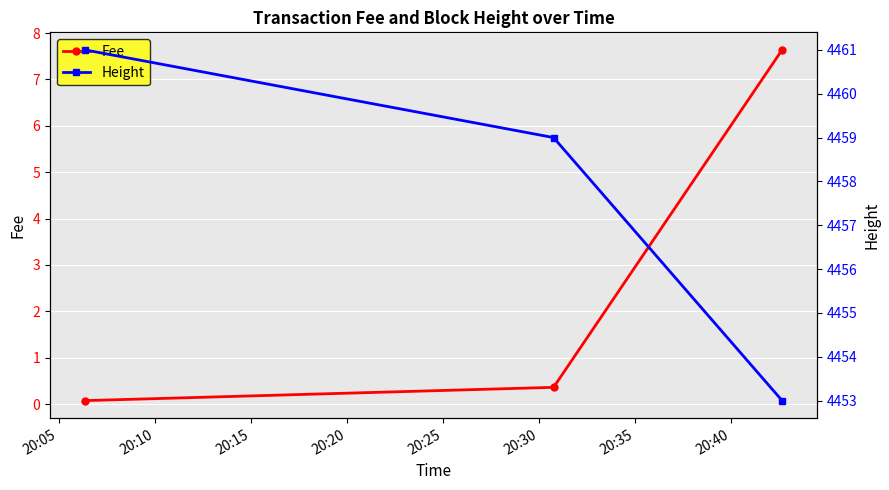

What is the value of the Fee point at the 2nd from the left?

0.4